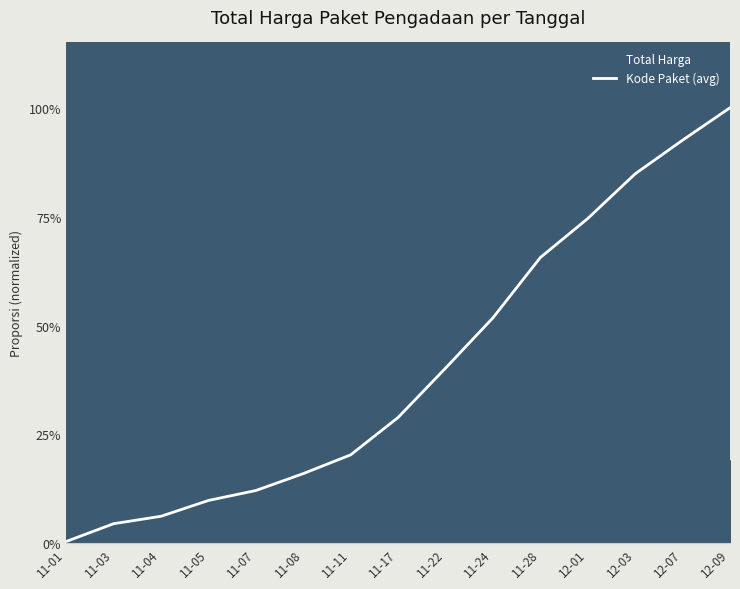

True or false: the data shows 0.1 at 11-07.

True